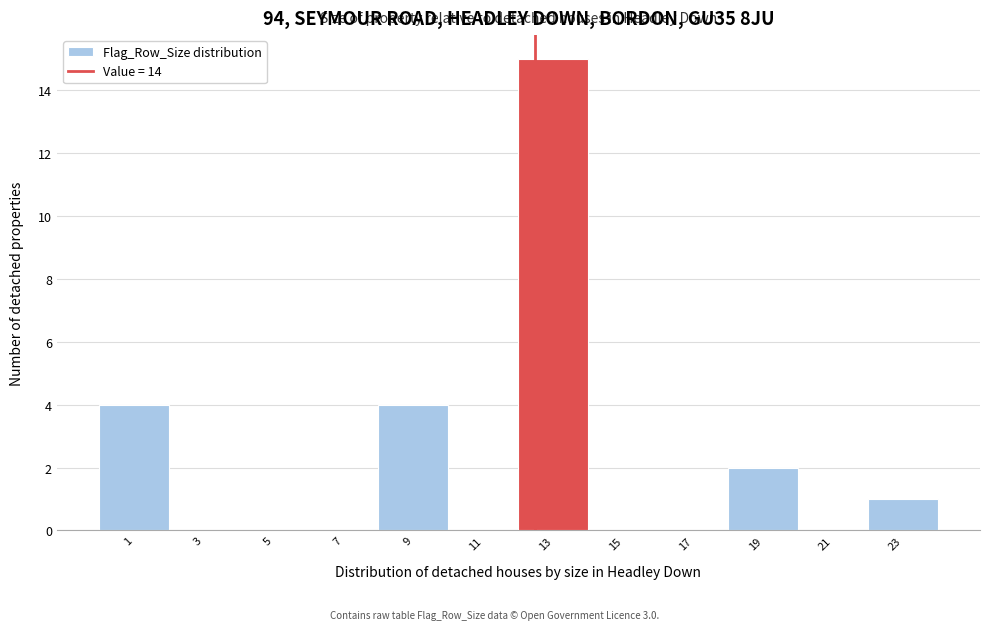

Reading left to right, transcribe all the data shown in this chart.

1=4	3=0	5=0	7=0	9=4	11=0	13=15	15=0	17=0	19=2	21=0	23=1